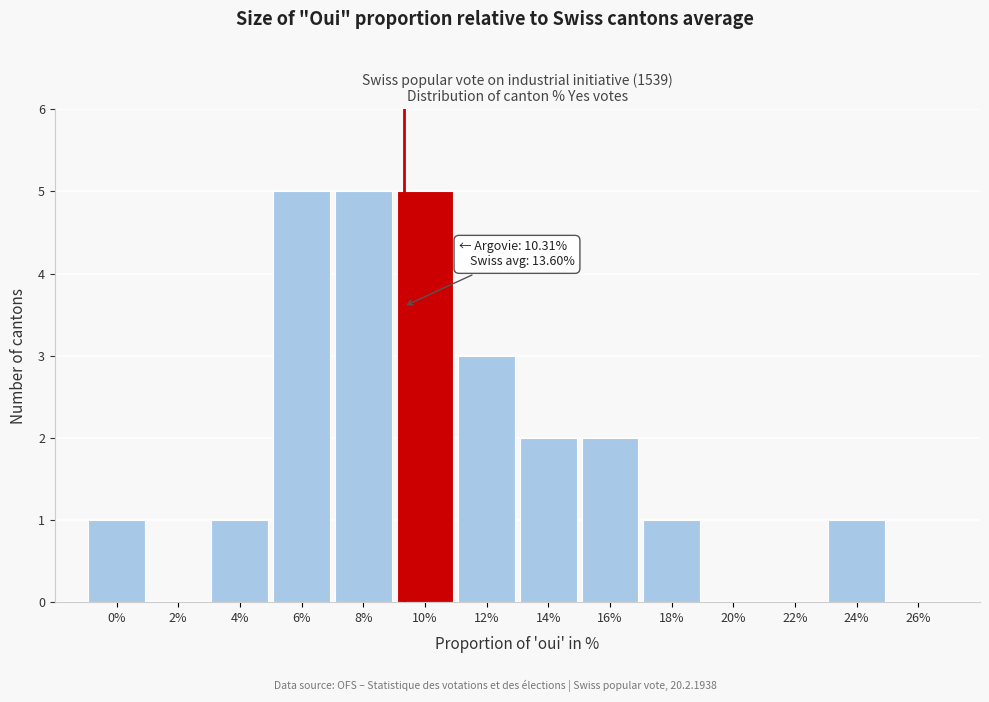

Reading left to right, what are all the values shown in this chart?

0%=1	2%=0	4%=1	6%=5	8%=5	10%=5	12%=3	14%=2	16%=2	18%=1	20%=0	22%=0	24%=1	26%=0